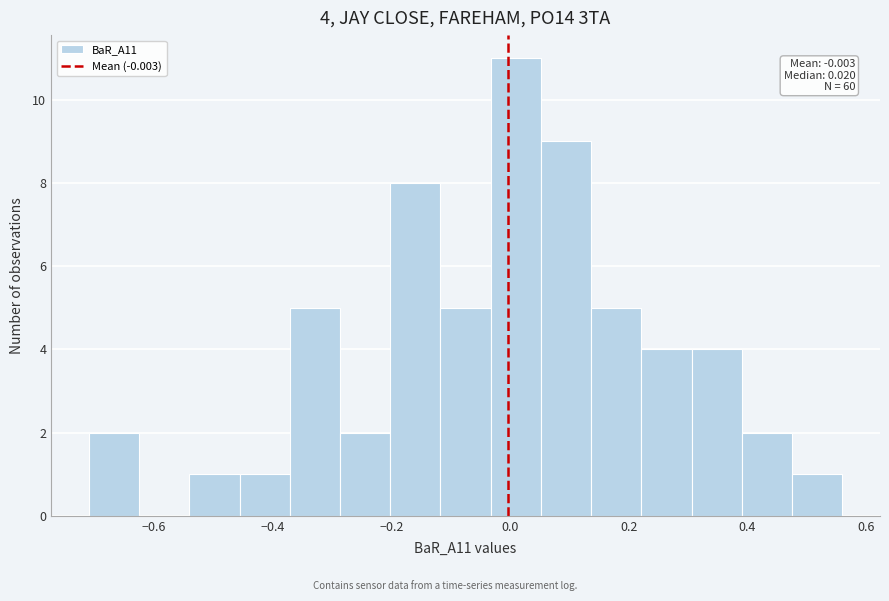

Over which range of the x-axis is the bar tallest?

-0.04 to 0.06